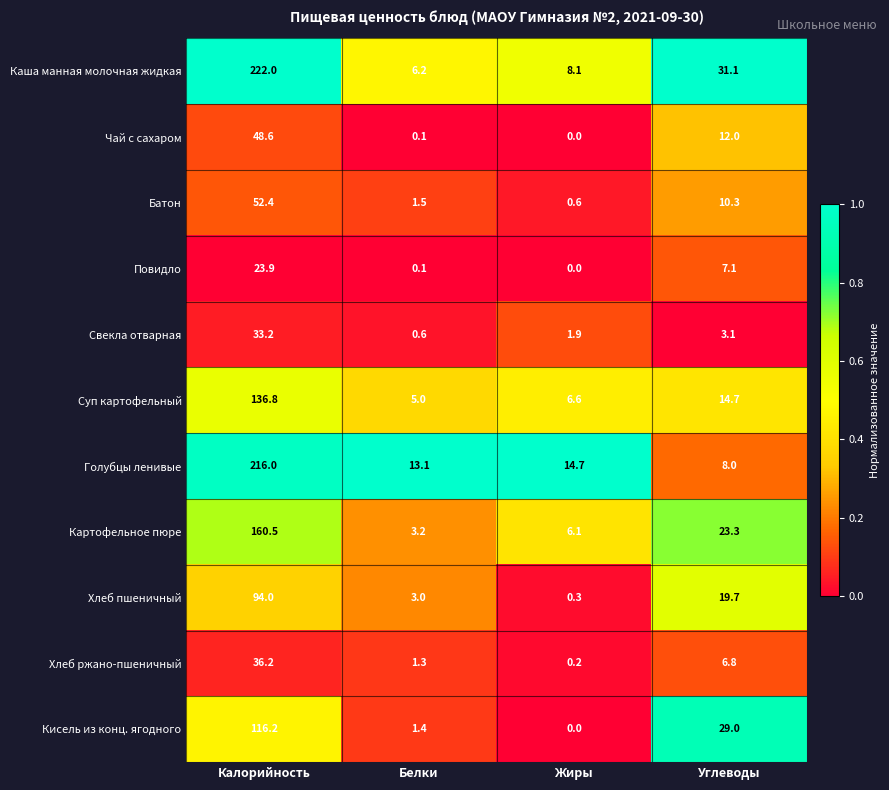

What is the difference between the maximum and minimum values in the Хлеб пшеничный series?

93.7